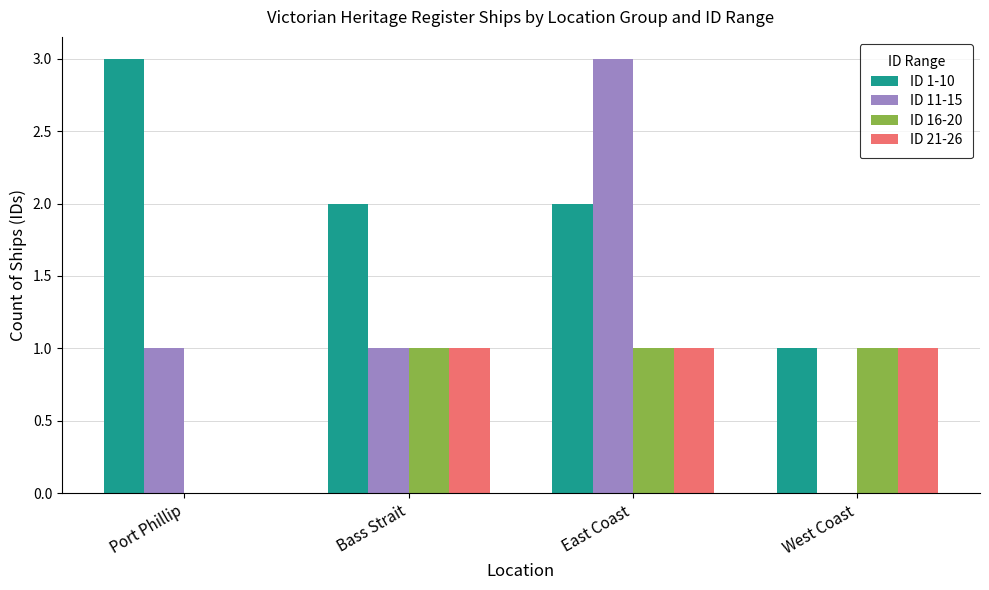

What is the sum of the ID 11-15 values at Bass Strait and East Coast?

4